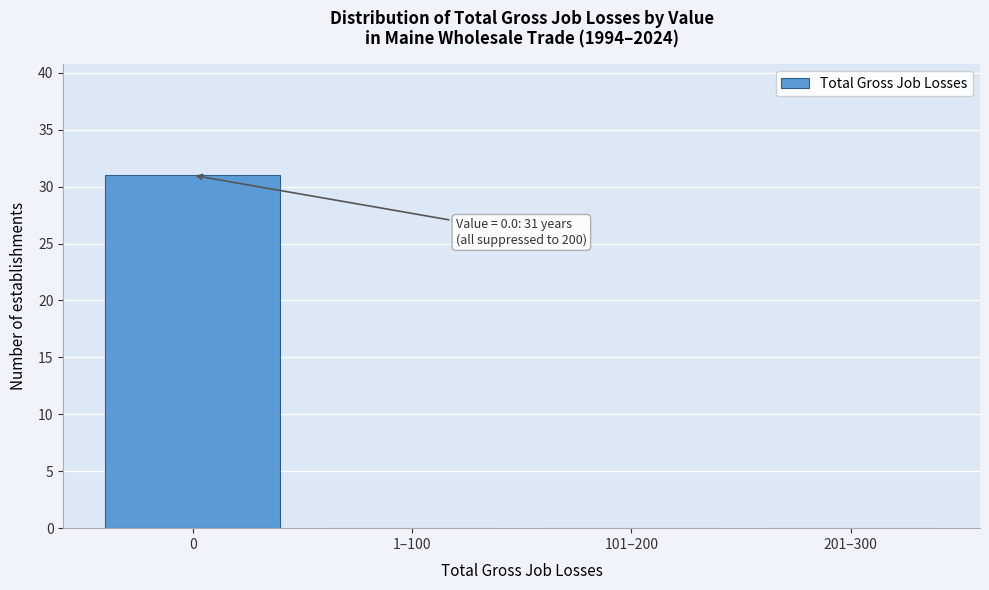

Reading left to right, extract all data points from this chart.

0=31	1–100=0	101–200=0	201–300=0